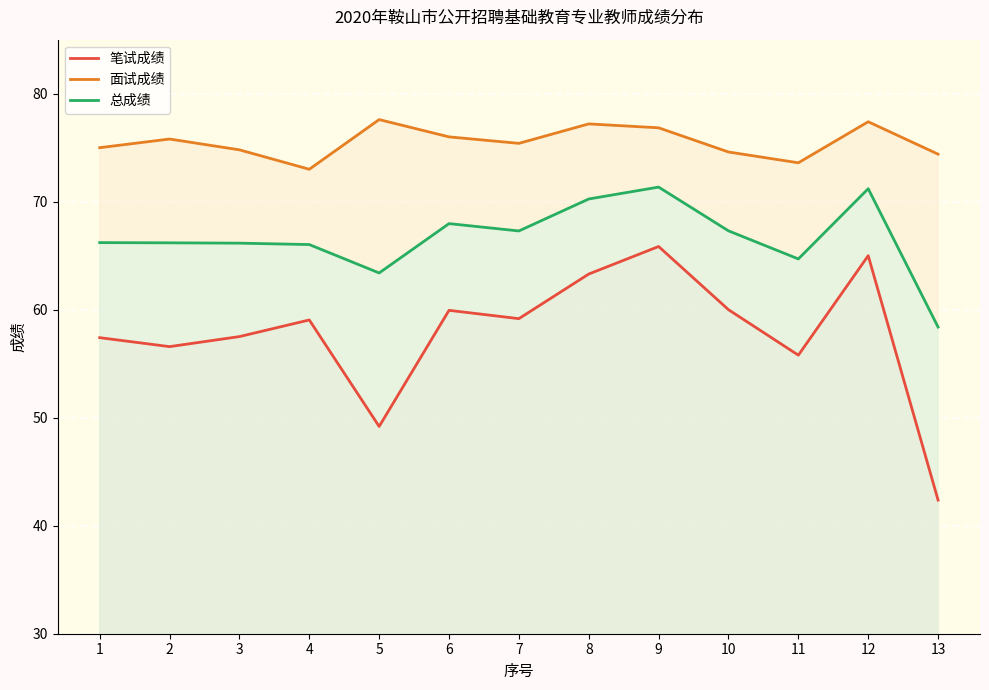

True or false: 笔试成绩 and 总成绩 cross at least once.

False